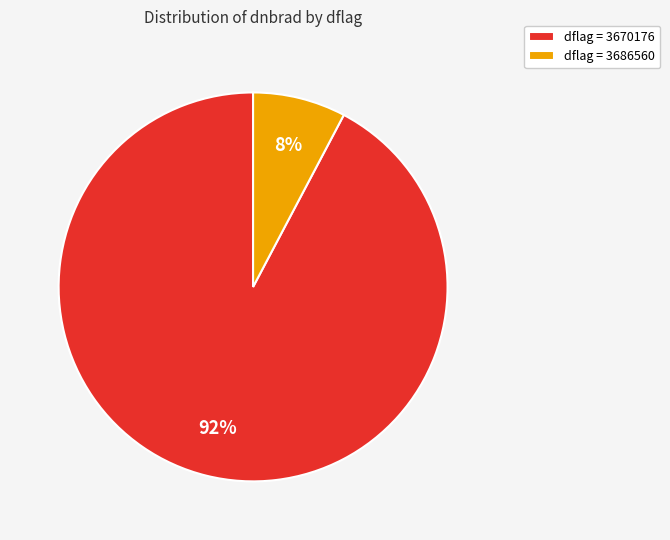

Do dflag = 3670176 and dflag = 3686560 together represent more than half of the pie?

Yes